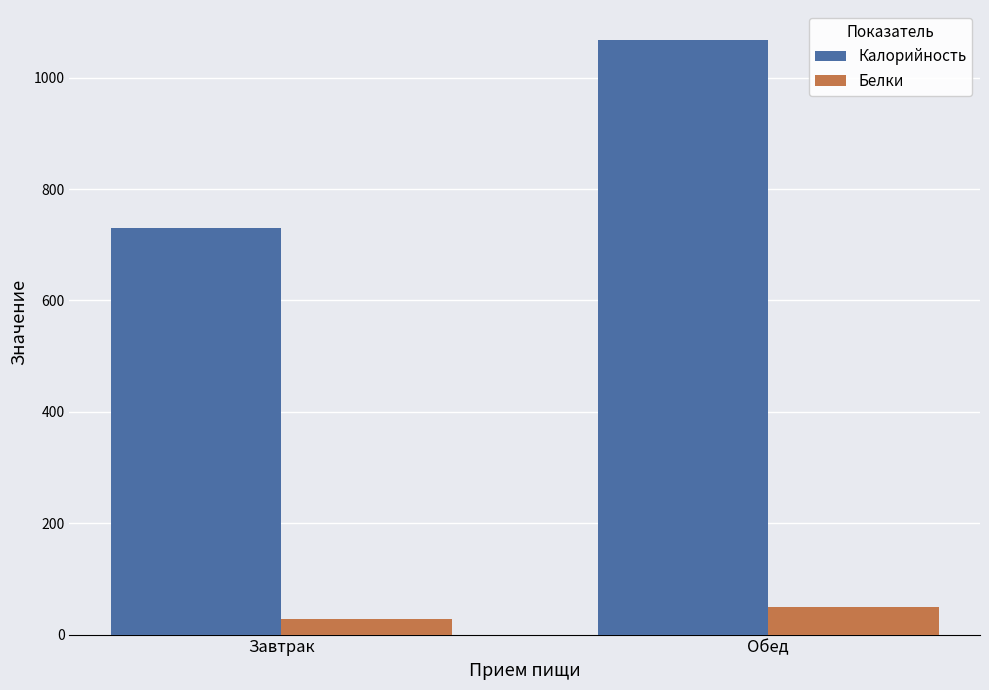

What value does the Белки series have at Завтрак?

28.4